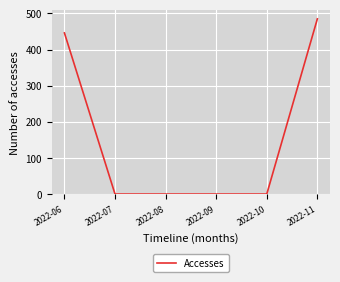

The value at 2022-07 is 0. True or false?

True